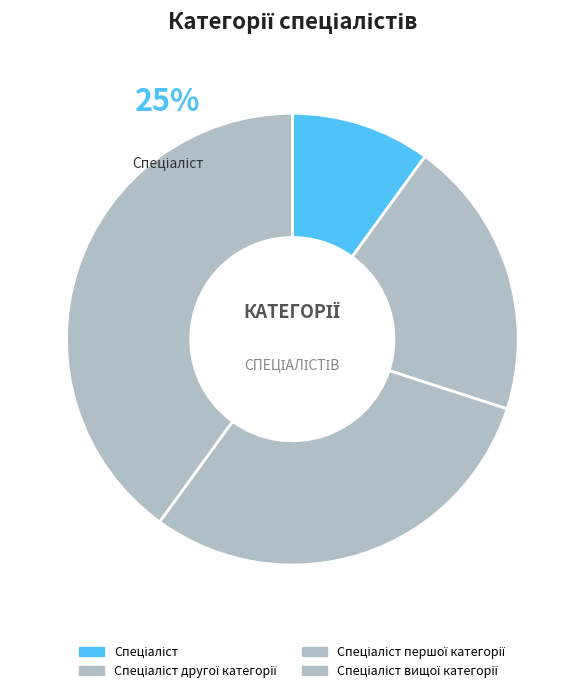

How much of the chart is everything except Спеціаліст першої категорії?

70.0%